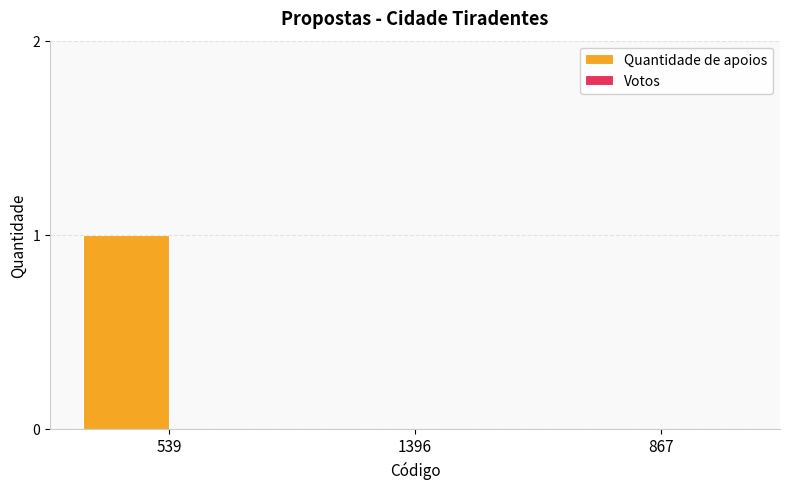

How many categories are shown in the chart?

3